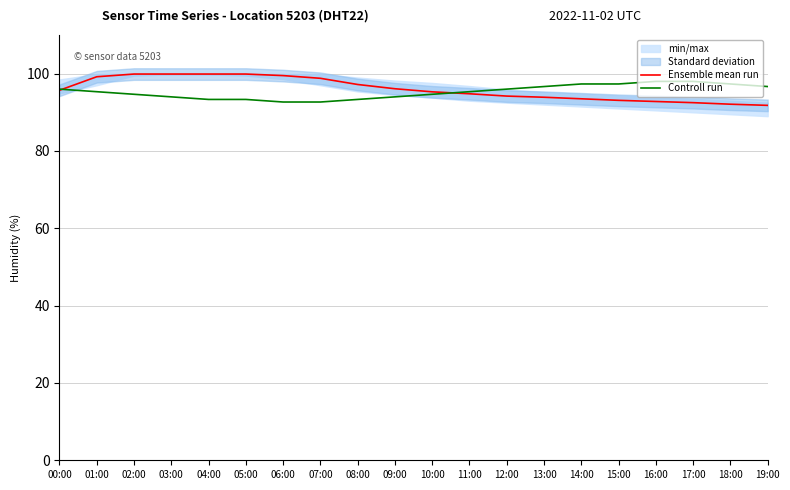

Which category has the lowest value across all series?

19:00